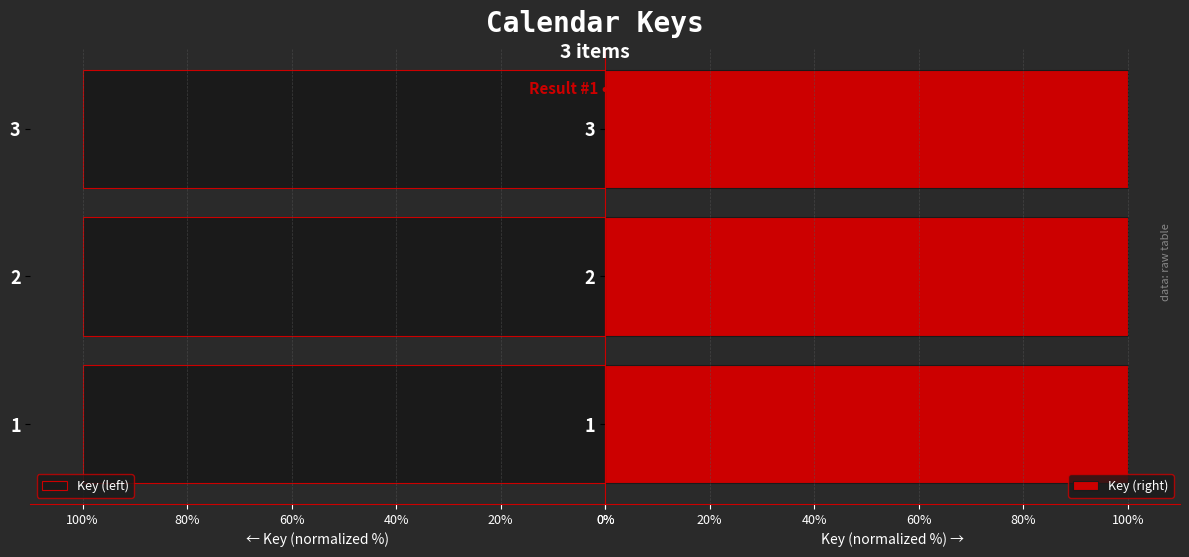

The Key (right) series shows 60.8 at 3. True or false?

False